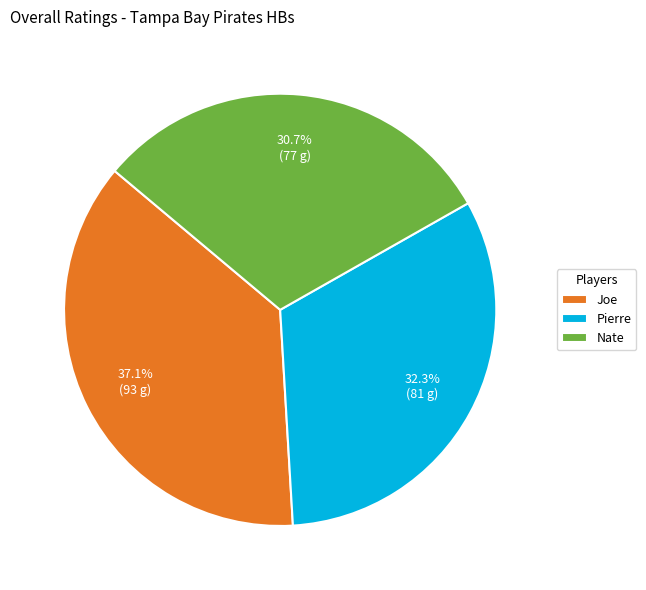

What percentage is the Pierre slice, to the nearest percent?

32%